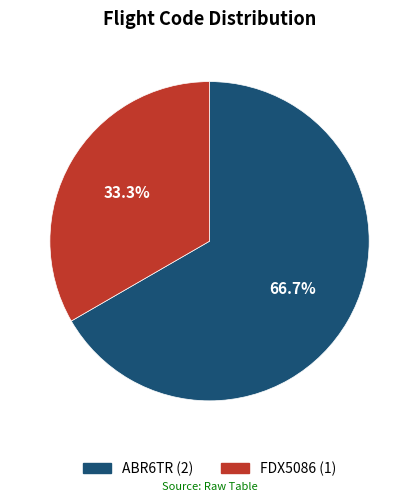

To the nearest percent, what is the combined percentage of FDX5086 and ABR6TR?

100%